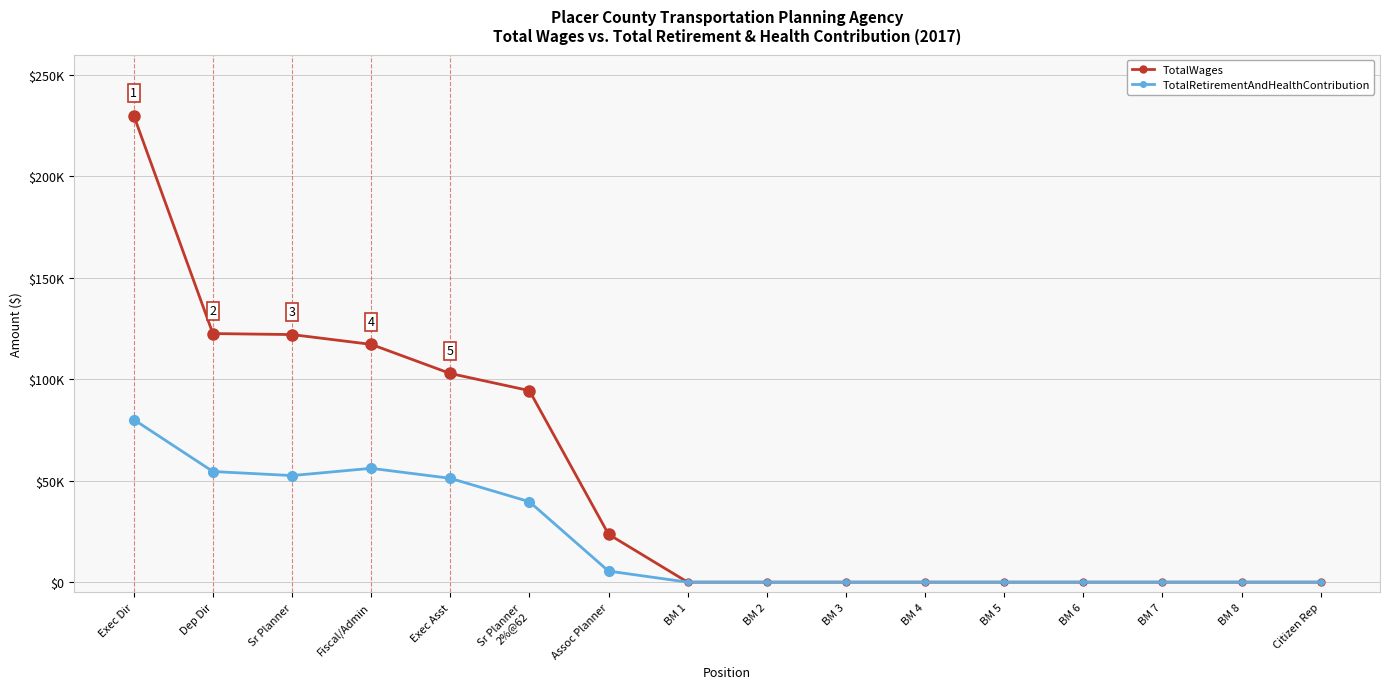

What is the label of the 8th point from the left?

BM 1